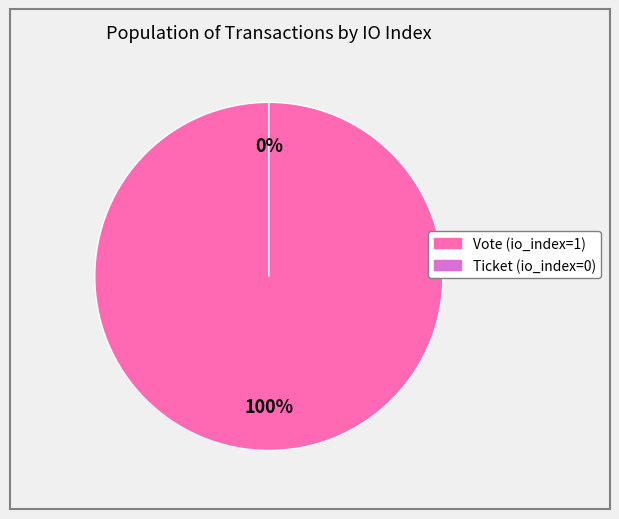

What is the largest slice in the pie chart?

Vote (io_index=1)